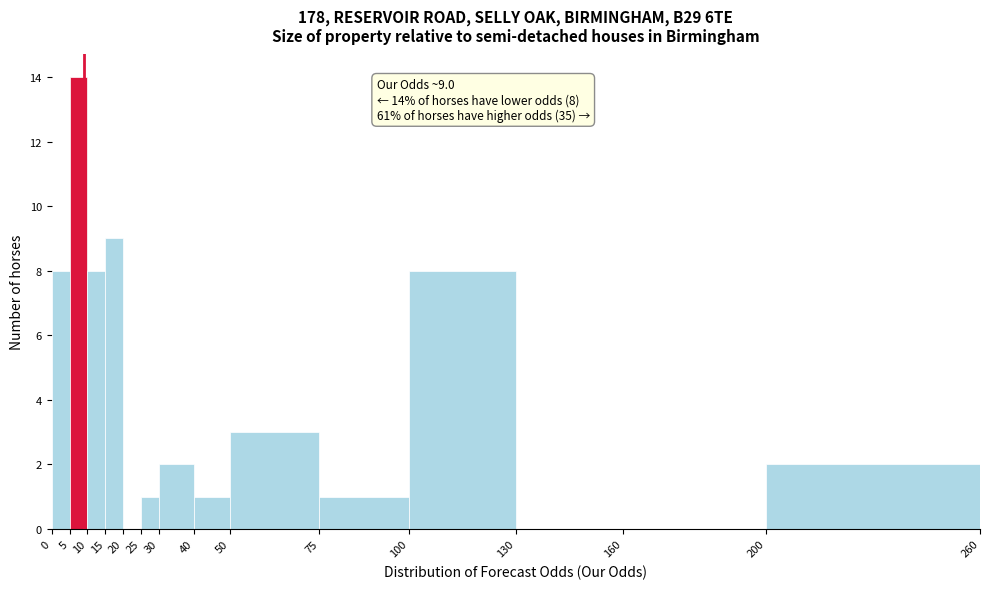

Over which range of the x-axis is the bar tallest?

5 to 10